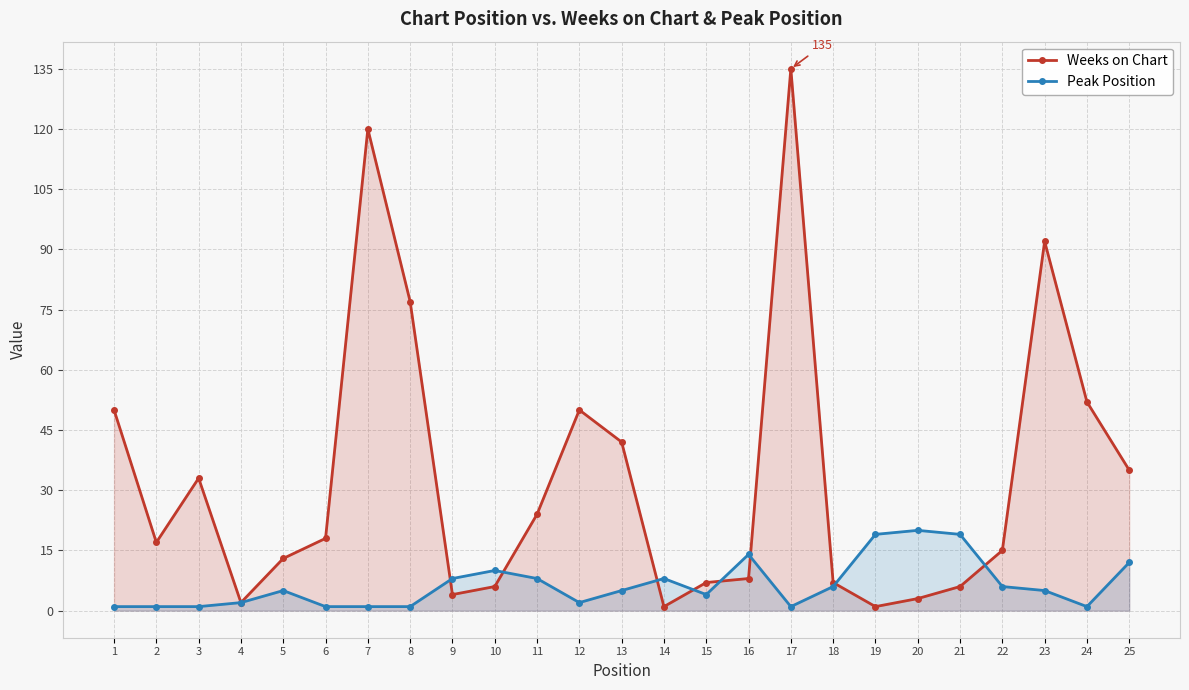

Reading left to right, extract all data points from this chart.

Weeks on Chart: 1=50	2=17	3=33	4=2	5=13	6=18	7=120	8=77	9=4	10=6	11=24	12=50	13=42	14=1	15=7	16=8	17=135	18=7	19=1	20=3	21=6	22=15	23=92	24=52	25=35
Peak Position: 1=1	2=1	3=1	4=2	5=5	6=1	7=1	8=1	9=8	10=10	11=8	12=2	13=5	14=8	15=4	16=14	17=1	18=6	19=19	20=20	21=19	22=6	23=5	24=1	25=12